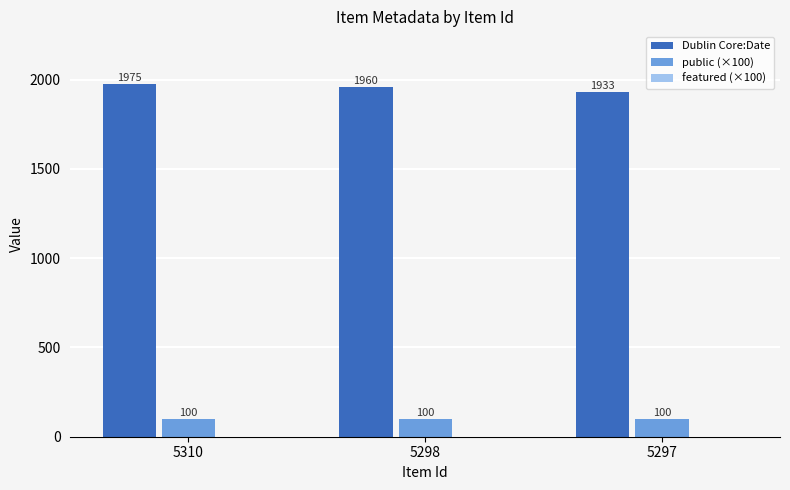

What is the maximum value shown in the chart?

1975